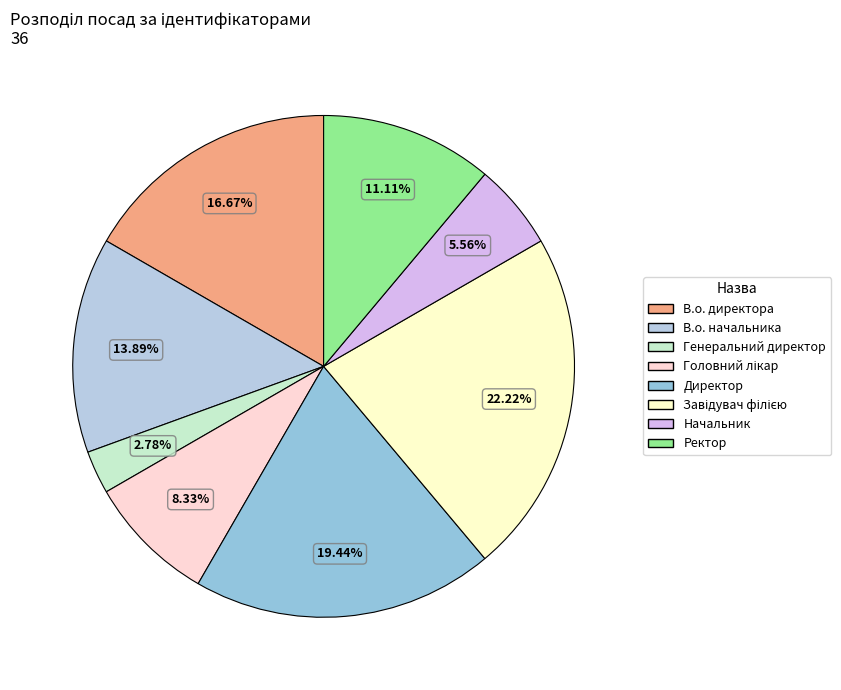

Does any single category account for the majority?

No